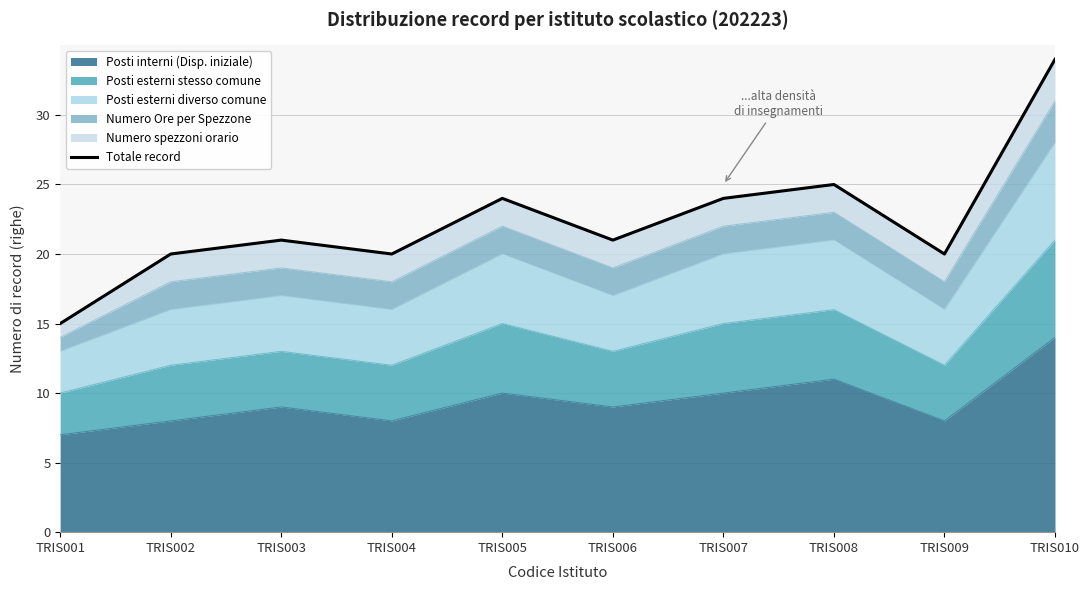

How many categories are shown in the chart?

10